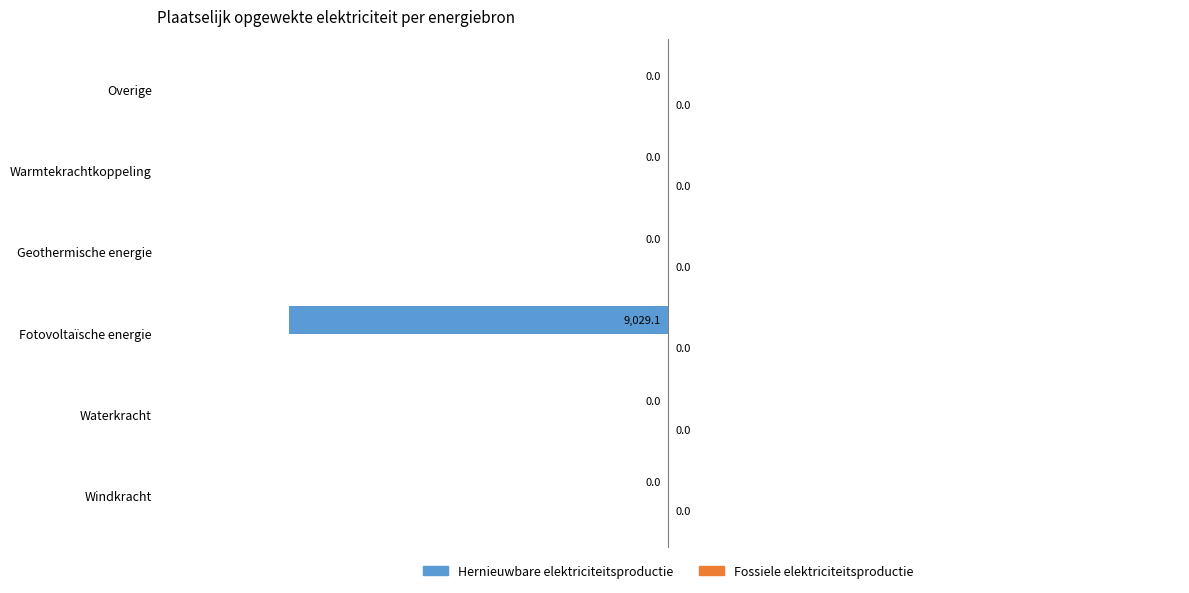

The value at Overige is -5618.3. True or false?

False